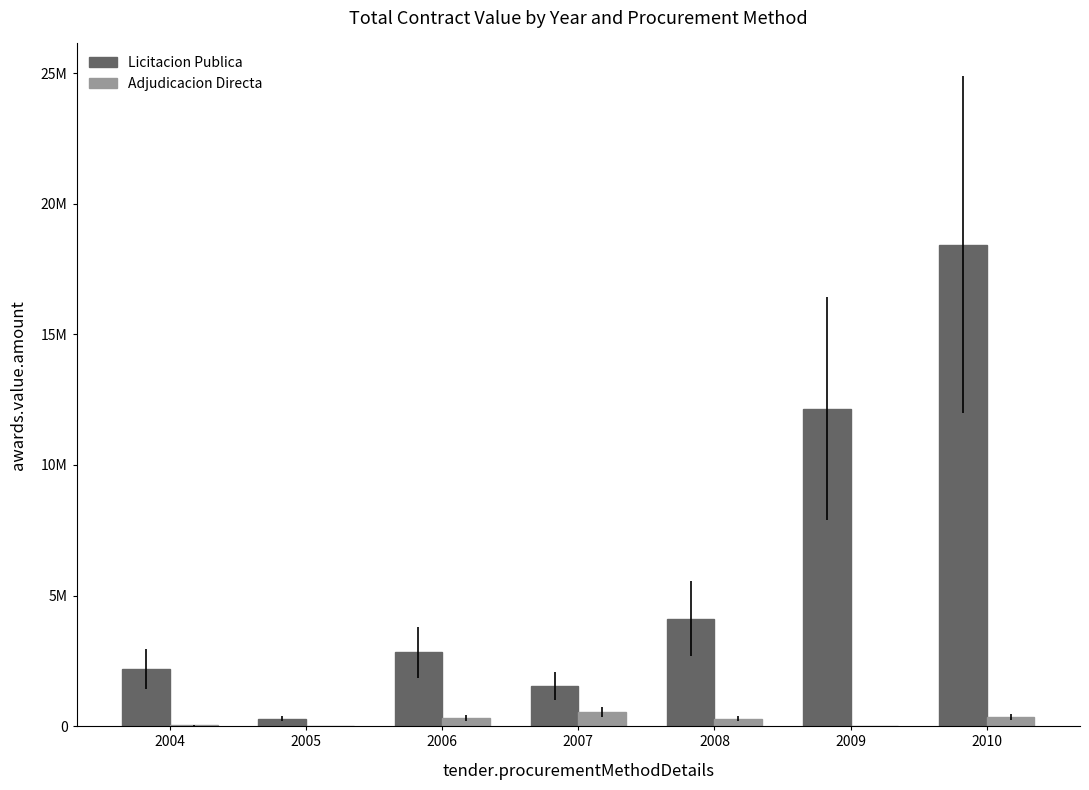

Reading left to right, extract all data points from this chart.

Licitacion Publica: 2004=2179977.0	2005=275487.0	2006=2823127.3	2007=1533662.5	2008=4109416.9	2009=12161566.4	2010=18443776.6
Adjudicacion Directa: 2004=23914.1	2005=0.0	2006=321200.0	2007=536791.0	2008=290290.0	2009=0.0	2010=347291.0